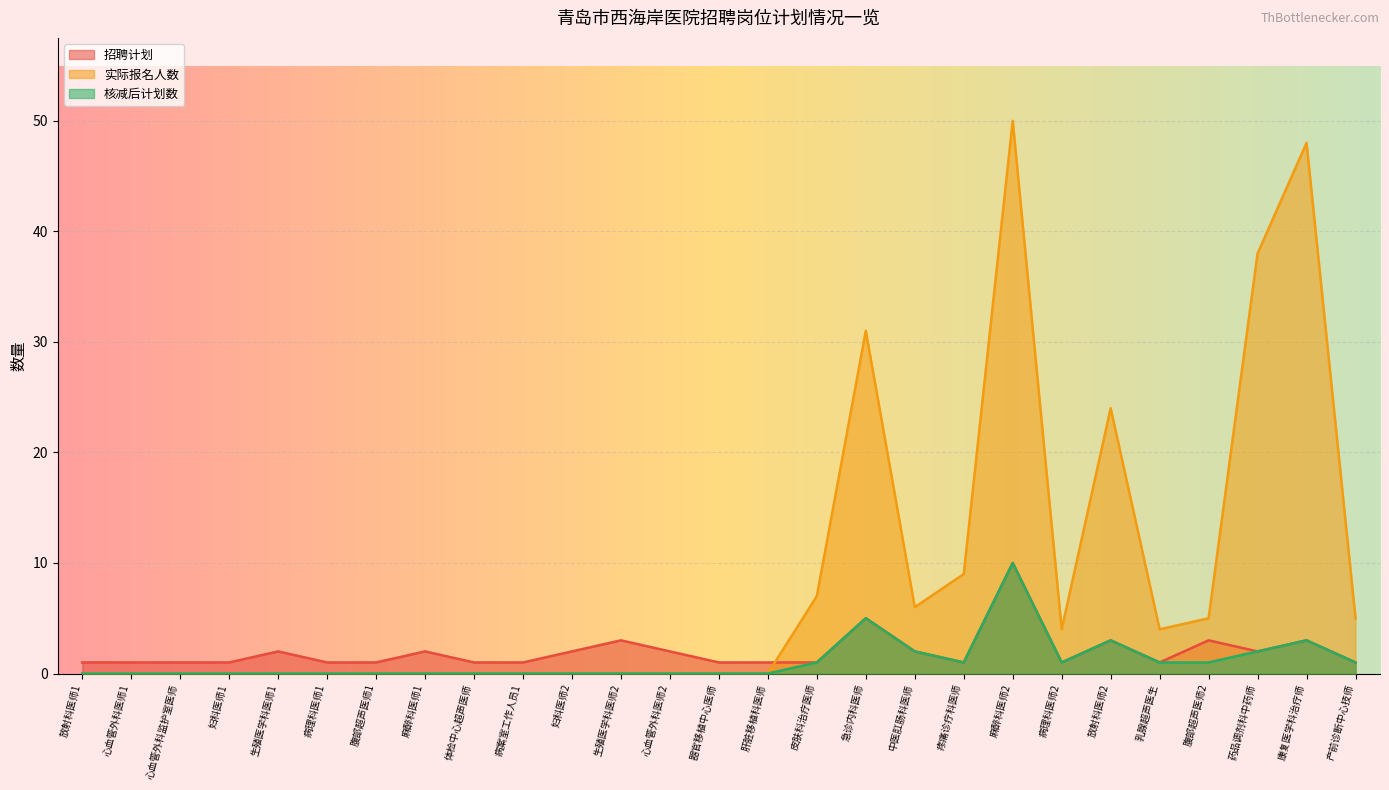

Which series has the largest range (max minus min)?

实际报名人数